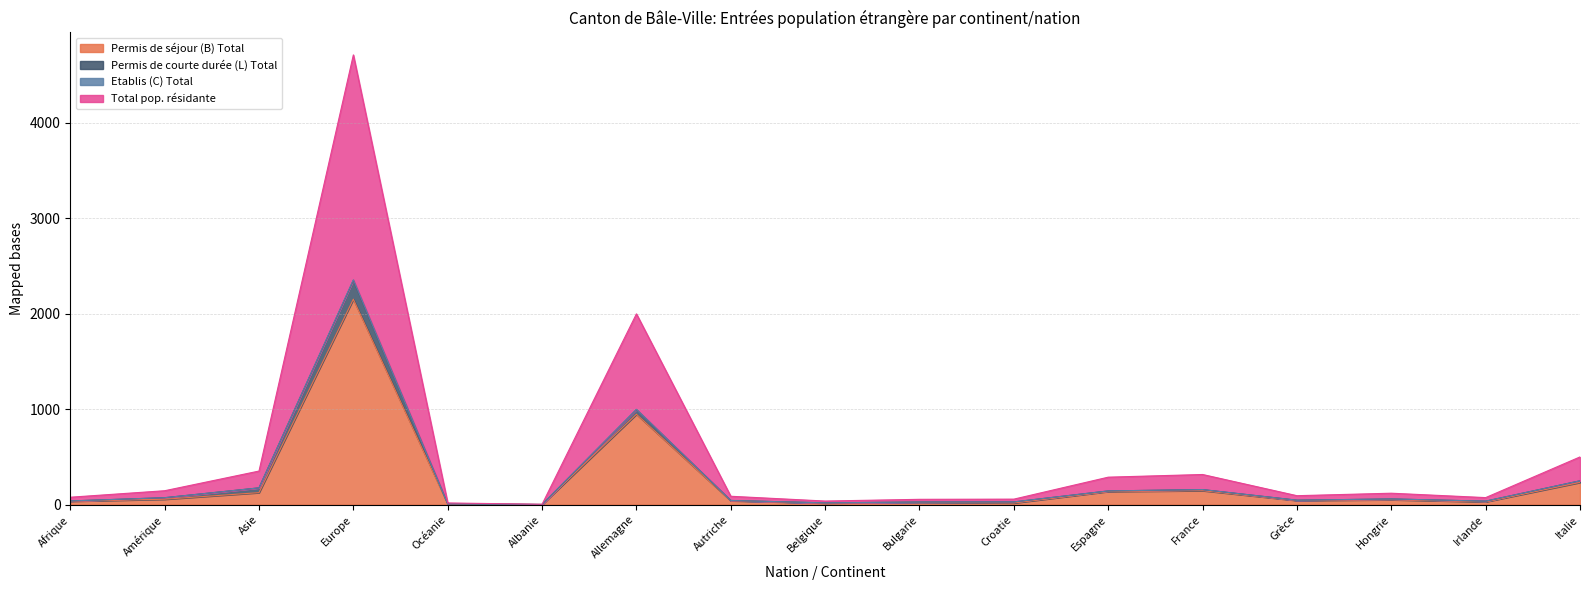

Which series has the largest total across all categories?

Total pop. résidante